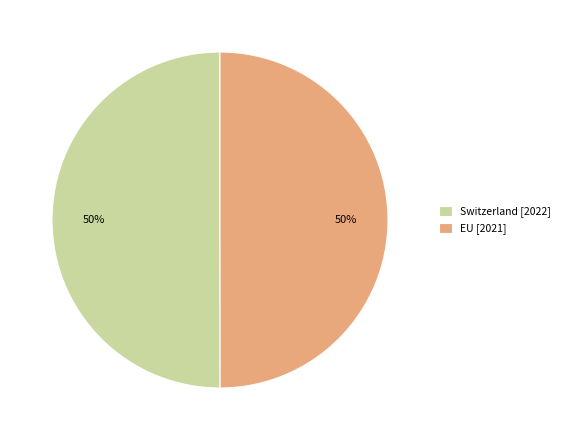

What is the ratio of the value at EU to the value at Switzerland?

1.0